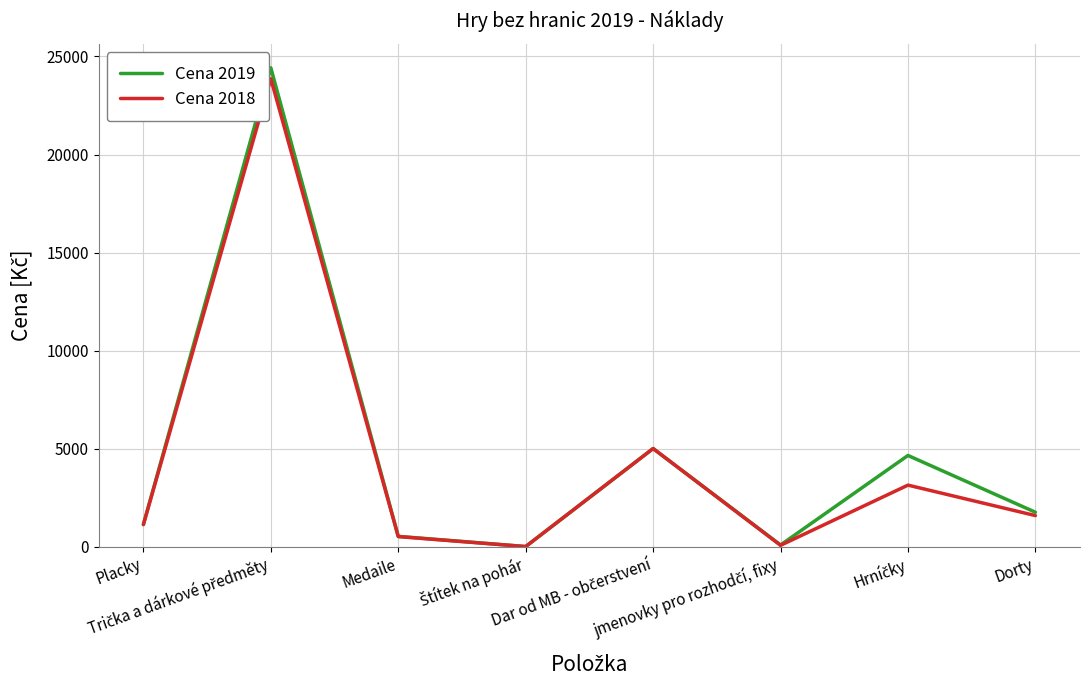

Which series has the largest range (max minus min)?

Cena 2019